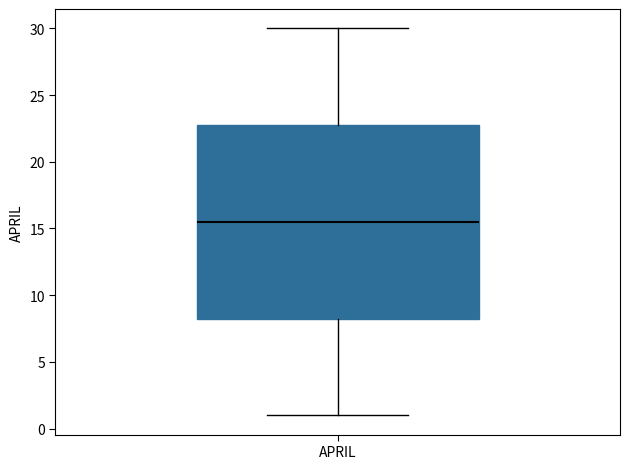

Read this box plot against the y-axis: the position of the median line, the range covered by the box, and the ends of both whiskers. The values are not printed on the chart, so give them approximately, as read against the axis.

median 15.5, box 8.5 to 23.0, whiskers 1.0 to 30.0